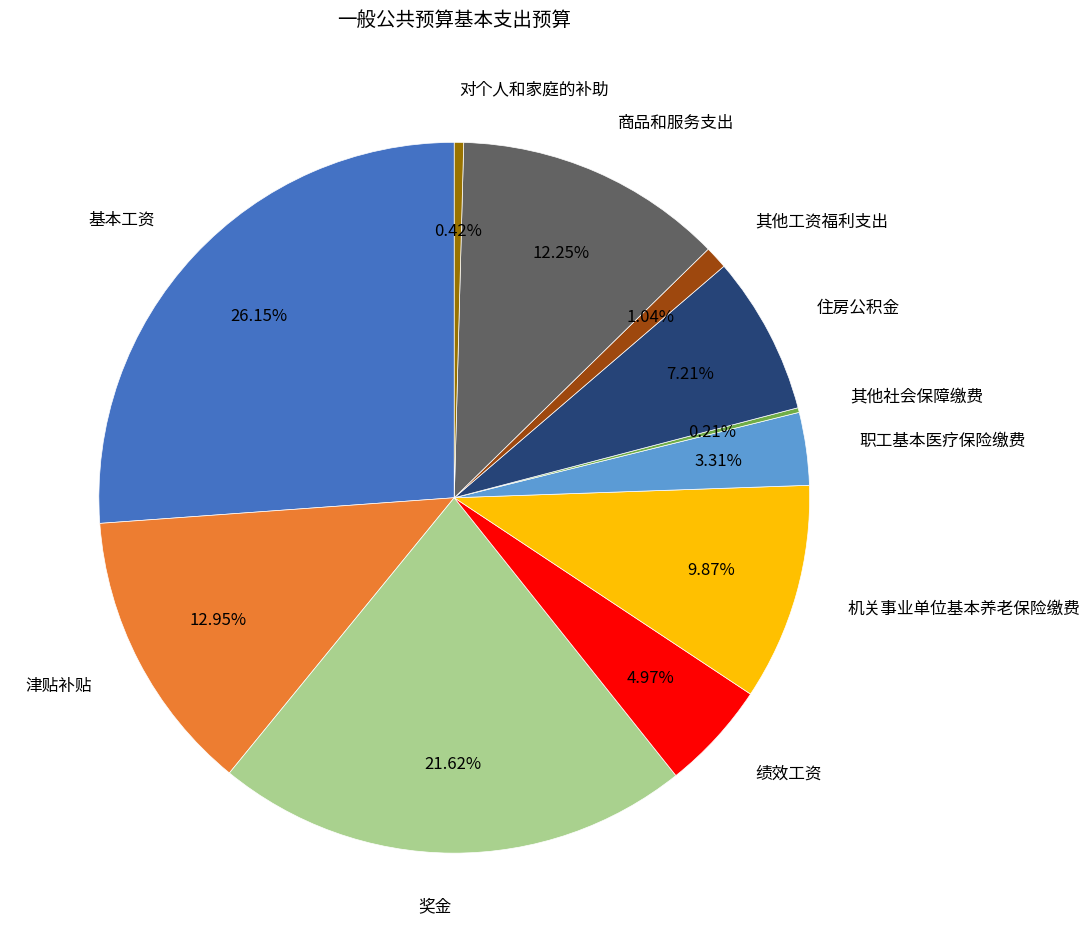

To the nearest percent, what is the average slice percentage?

9%